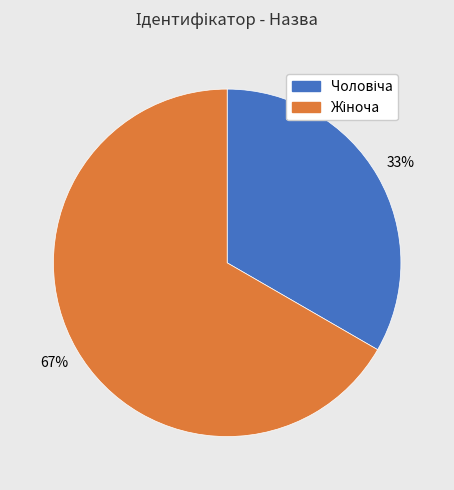

To the nearest percent, what is the average slice percentage?

50%